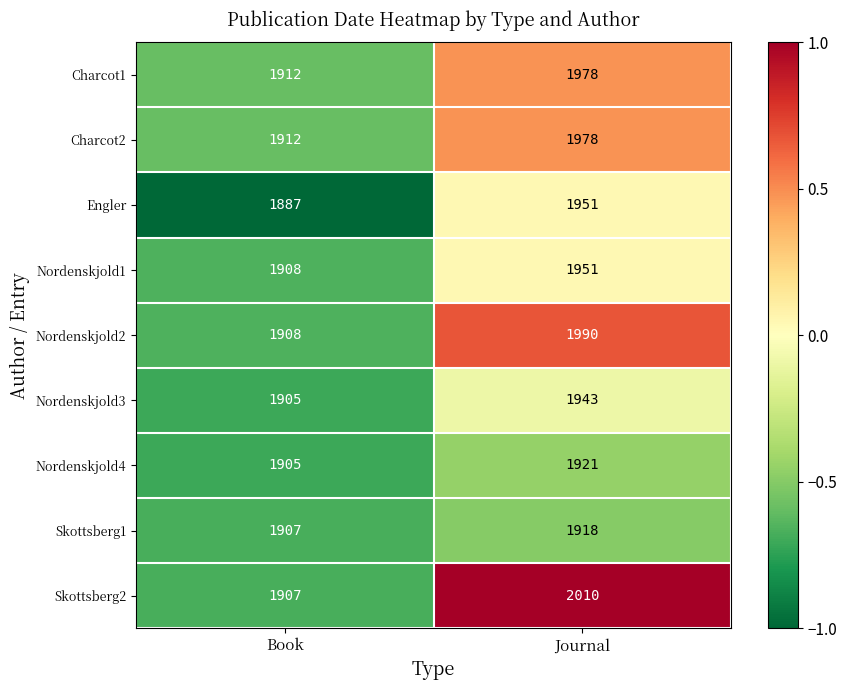

True or false: Charcot1 has a value of 1912 at Book.

True